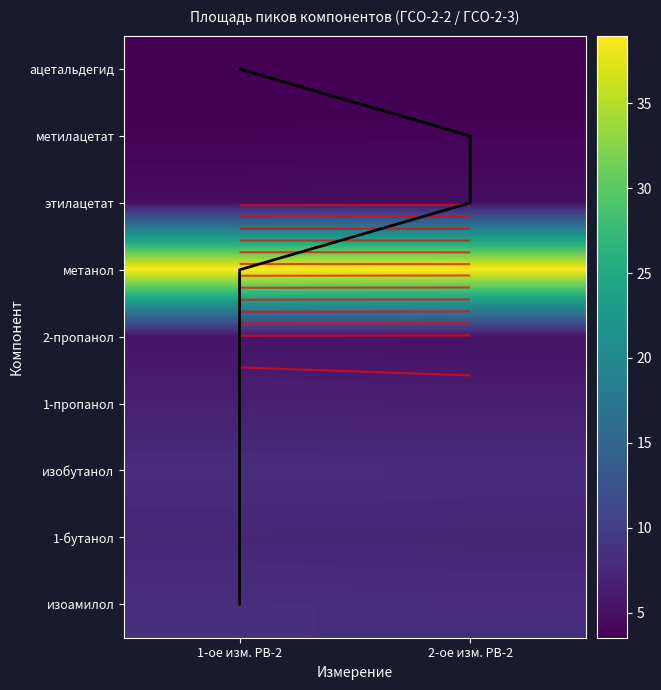

Which series has the largest total across all categories?

метанол